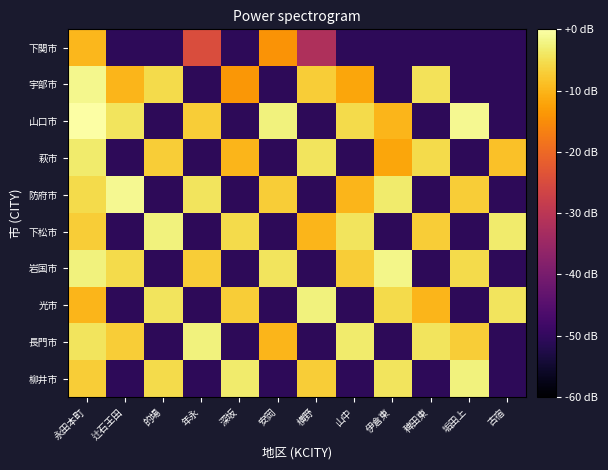

Which label corresponds to the smallest value in the chart?

辻石王田